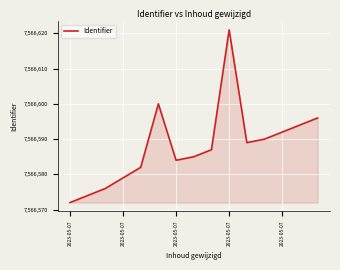

How many lines are shown in the chart?

1